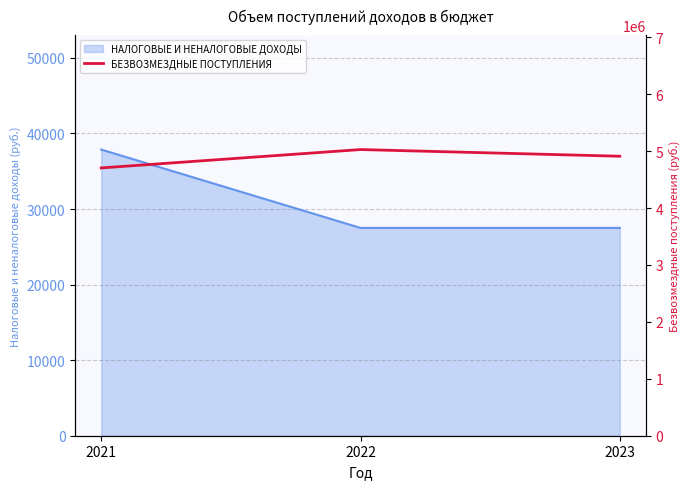

The chart shows a value of 4909960 at 2023. True or false?

True